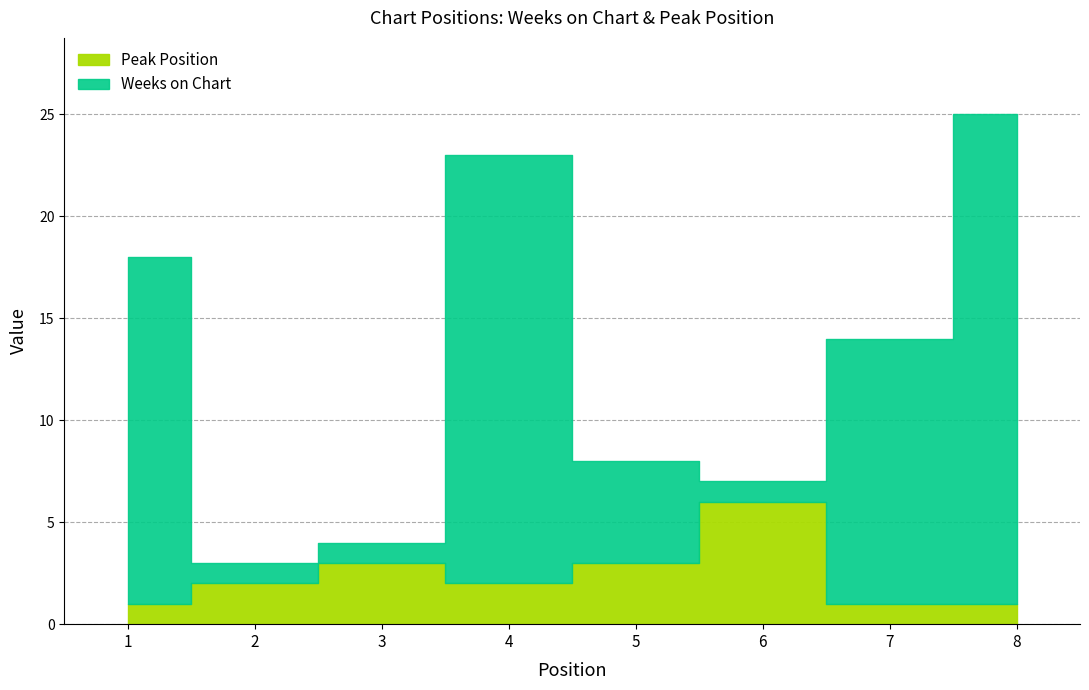

What is the difference between the Weeks on Chart values at 1 and 4?

4